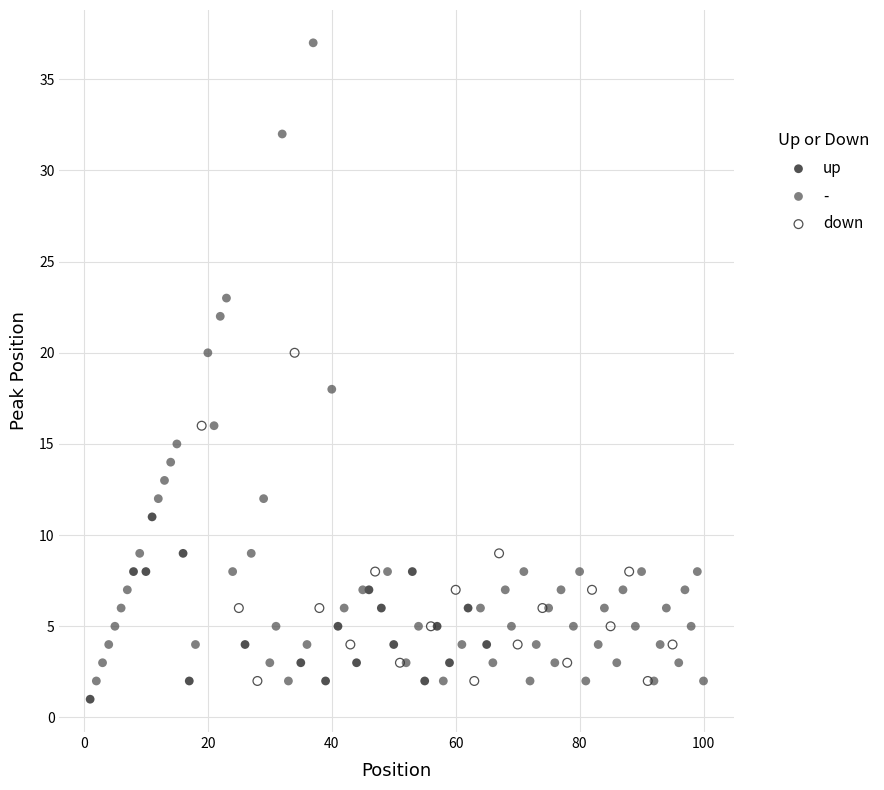

Which series reaches the minimum Y coordinate?

up